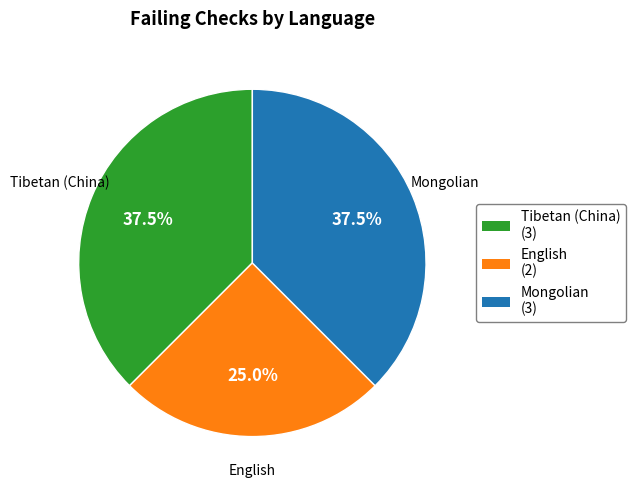

Do Tibetan (China) and Mongolian together represent more than half of the pie?

Yes